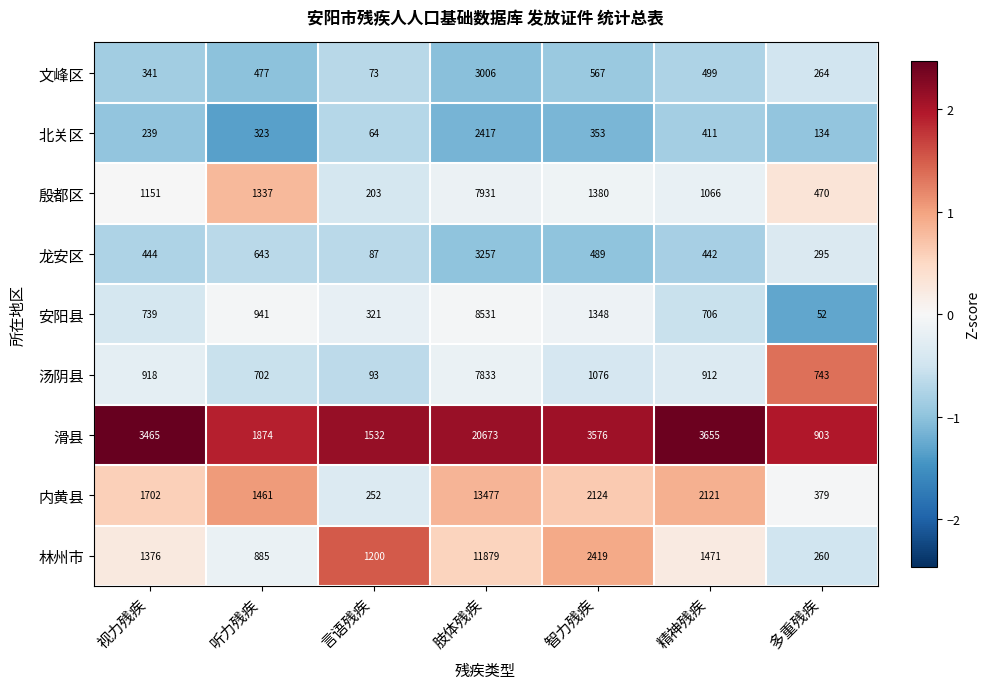

Which series has the largest total across all categories?

滑县